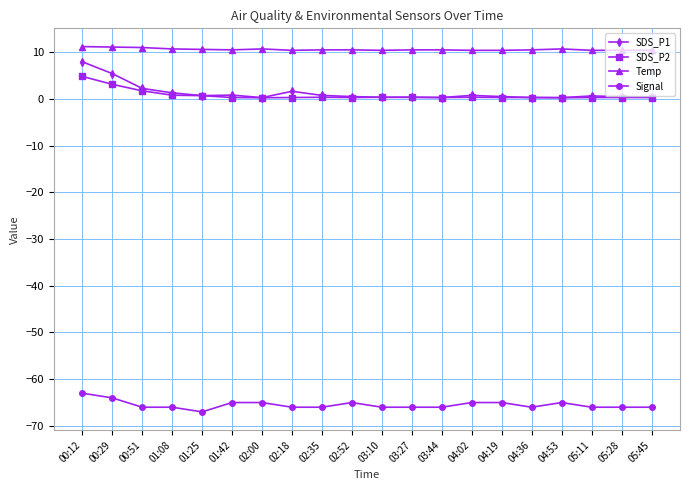

Which series has the widest spread of values?

SDS_P1